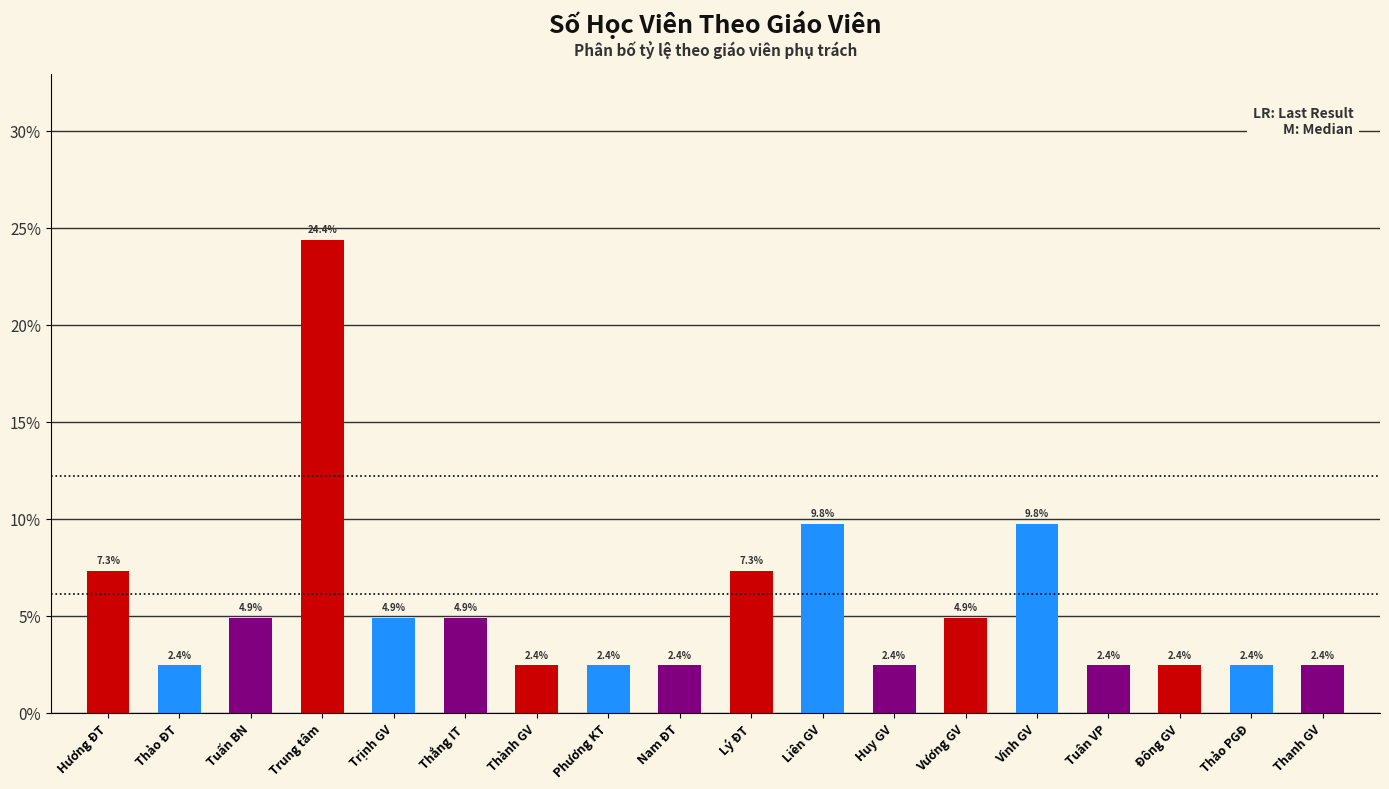

Which has a higher value, Vương GV or Nam ĐT?

Vương GV